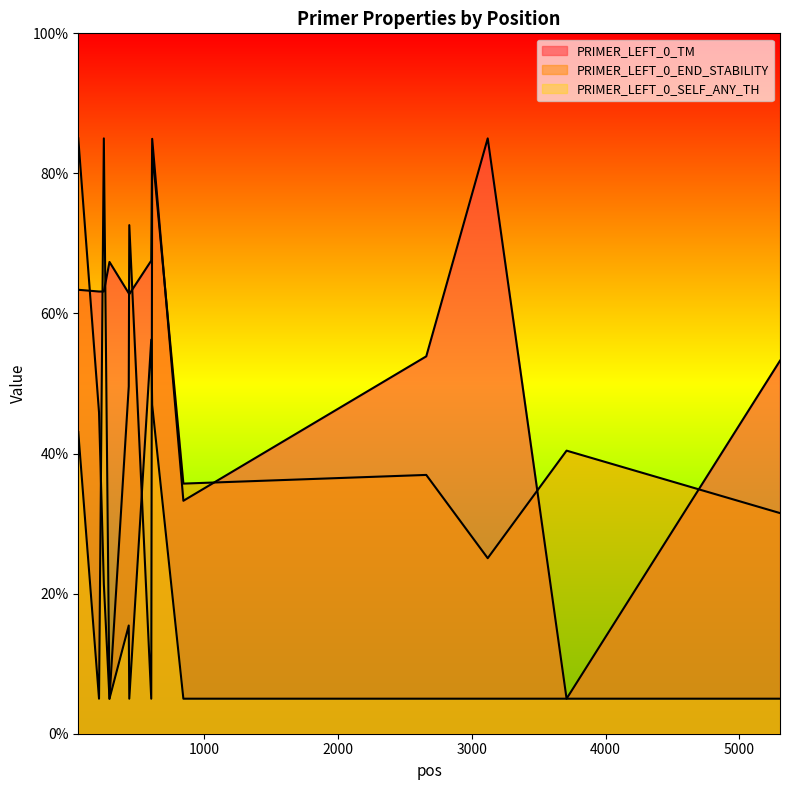

Rank the categories by PRIMER_LEFT_0_TM value from lowest to highest.

3709, 847, 5303, 2661, 443, 439, 217, 253, 62, 295, 607, 614, 3120